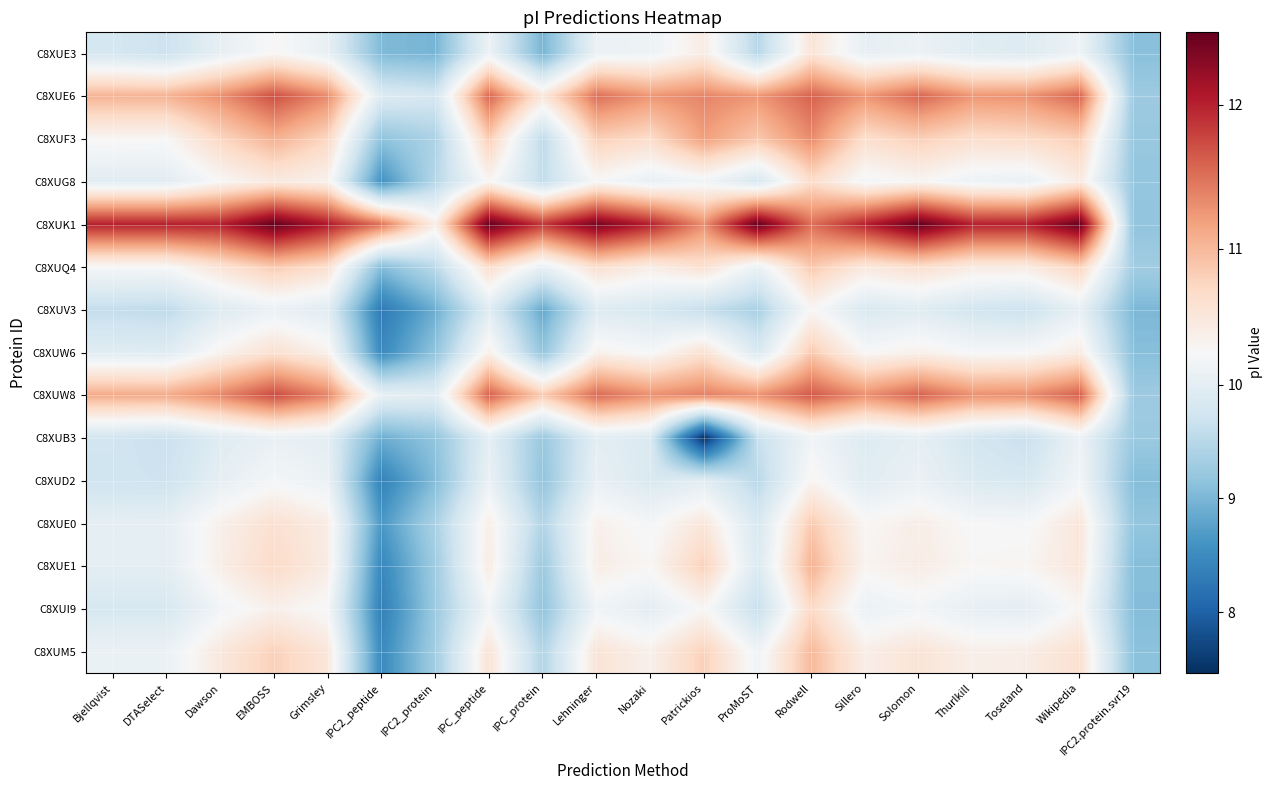

Rank the series at Bjellqvist from lowest to highest value.

C8XUV3, C8XUD2, C8XUB3, C8XUE3, C8XUI9, C8XUW6, C8XUG8, C8XUE1, C8XUE0, C8XUM5, C8XUQ4, C8XUF3, C8XUE6, C8XUW8, C8XUK1